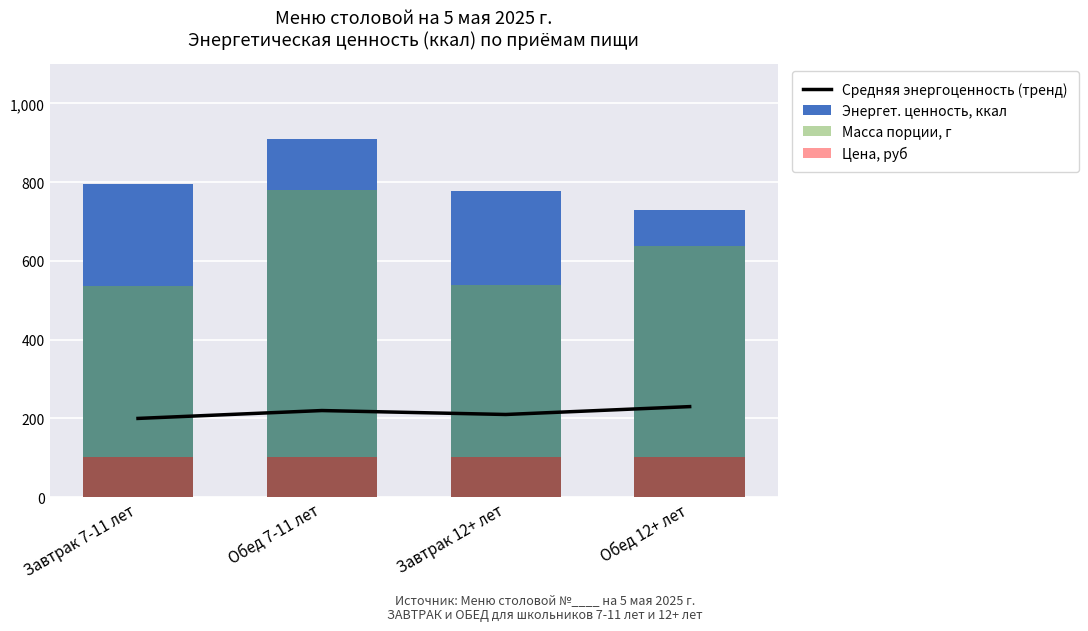

Reading left to right, what are all the values shown in this chart?

Средняя энергоценность (тренд): 200.0	220.0	210.0	230.0
Энергет. ценность, ккал: 794.6	908.5	776.6	728.4
Масса порции, г: 536.5	780.0	540.0	637.0
Цена, руб: 101.2	101.2	101.2	101.2